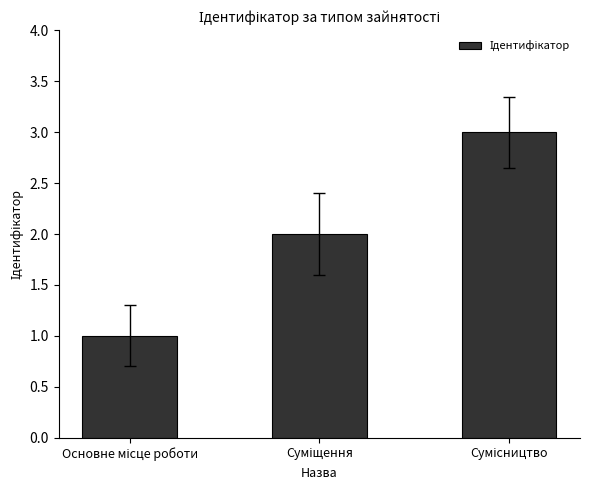

What is the greatest value displayed?

3